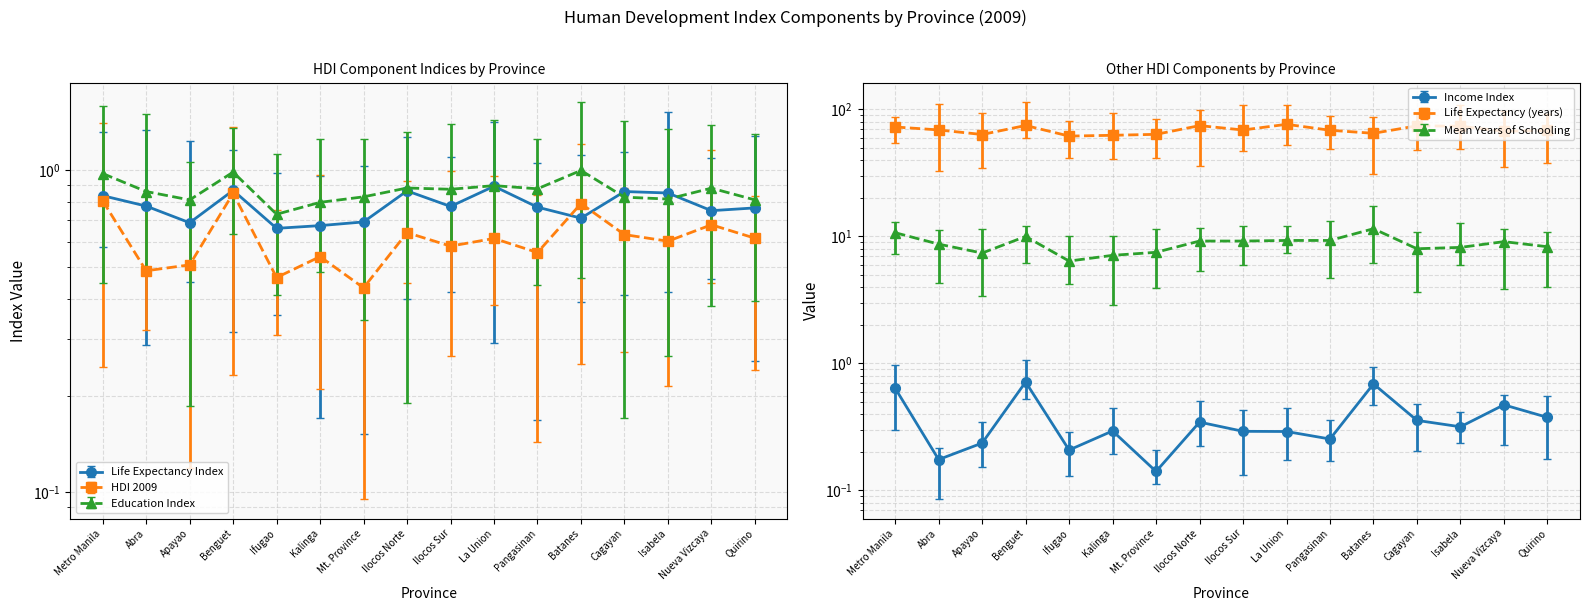

Is the value of HDI 2009 at Pangasinan greater than the value of Life Expectancy (years) at Cagayan?

No